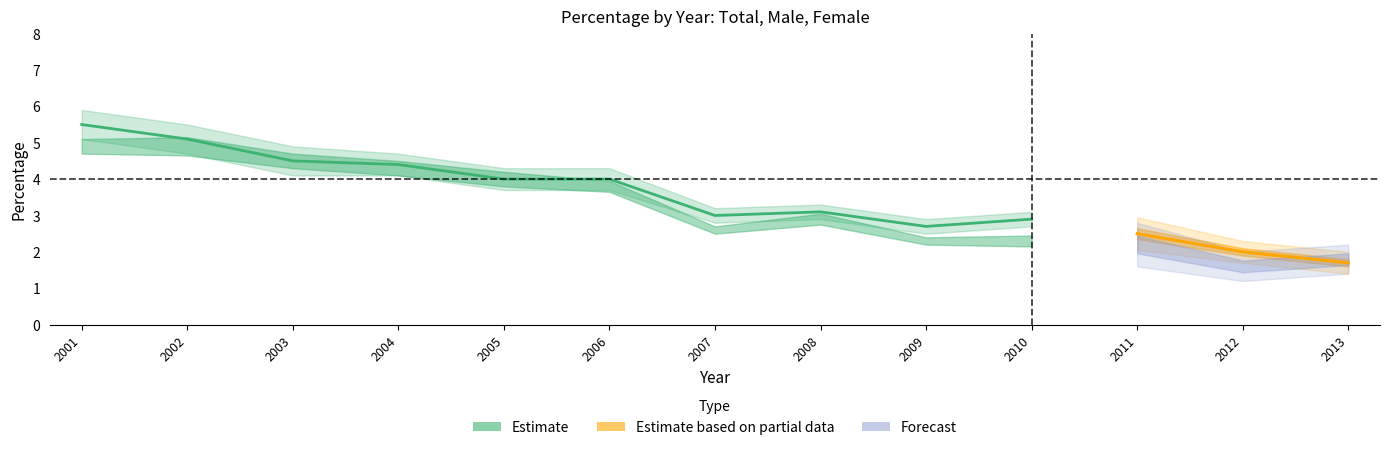

What is the difference between the maximum and minimum values in the Female_se series?

0.3